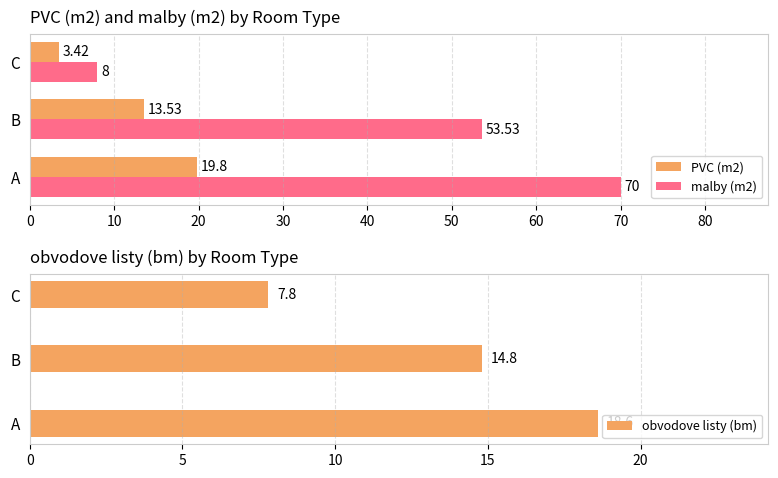

Are the bars horizontal?

Yes